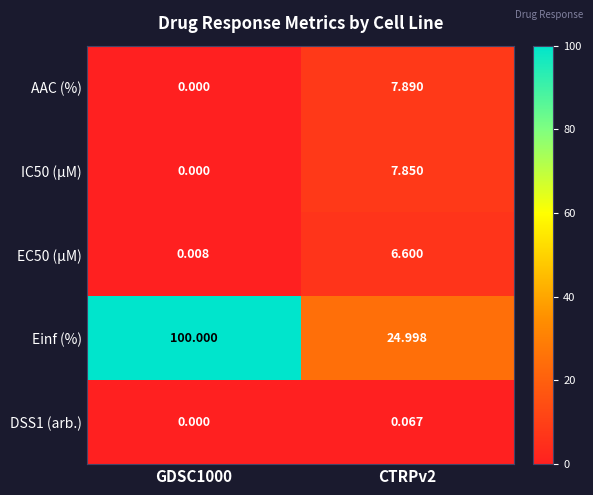

Which series has the largest total across all categories?

Einf (%)